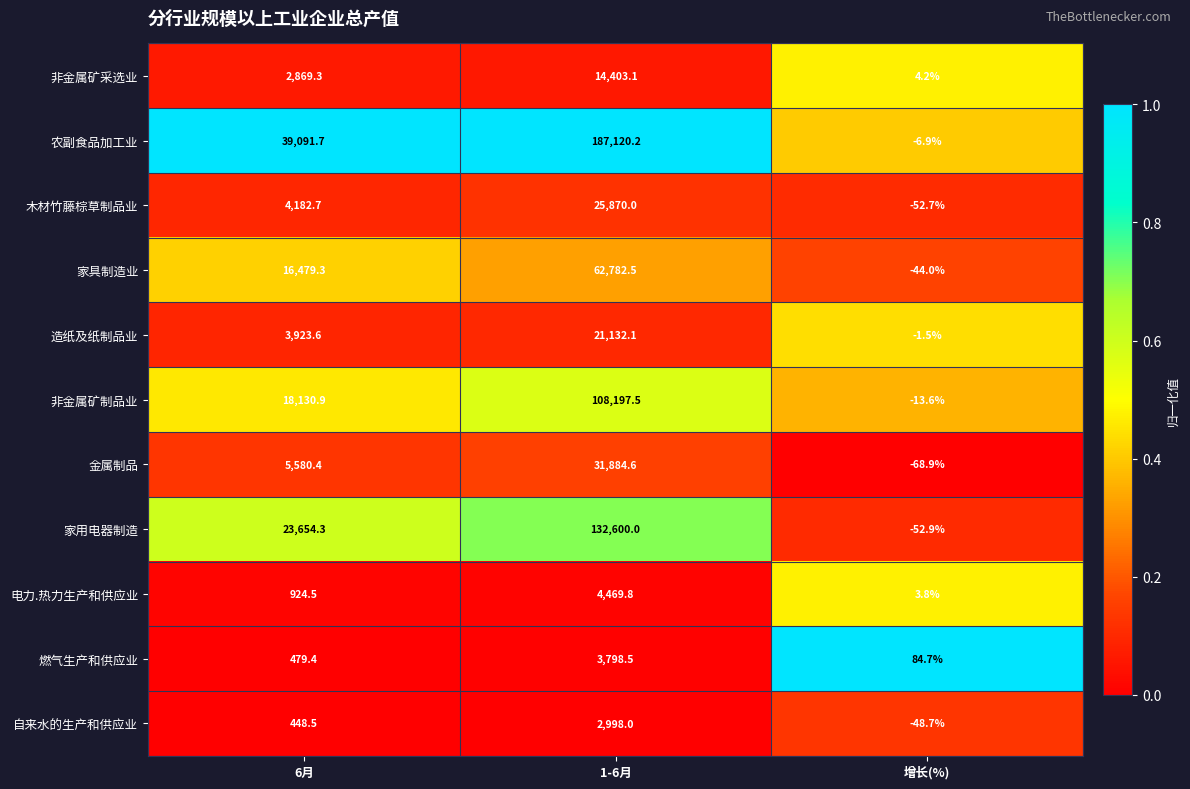

What is the maximum value shown in the chart?

187120.2